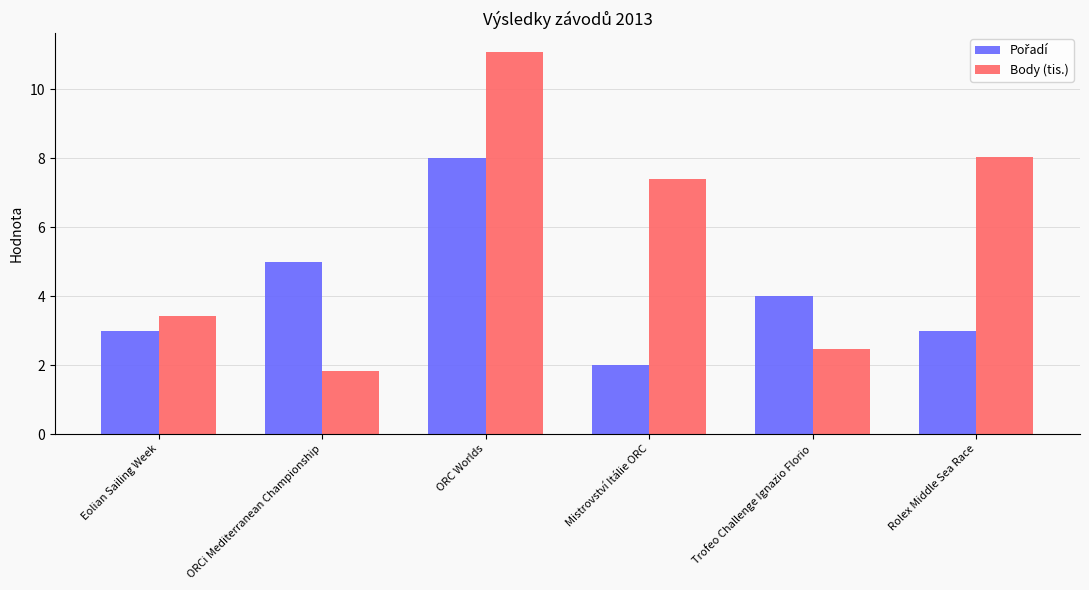

The Body (tis.) series shows 0.7 at ORCi Mediterranean Championship. True or false?

False